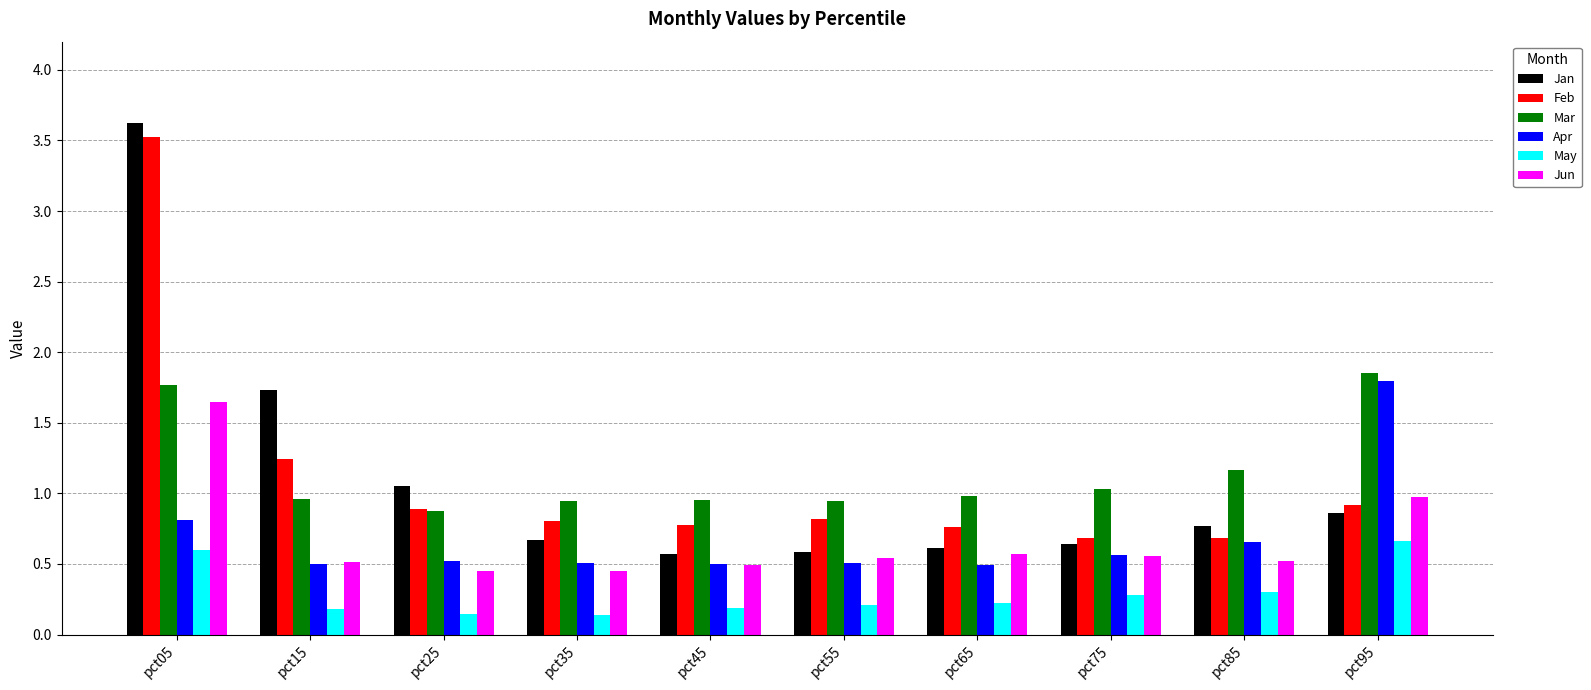

Read the Jan value at pct65.

0.6